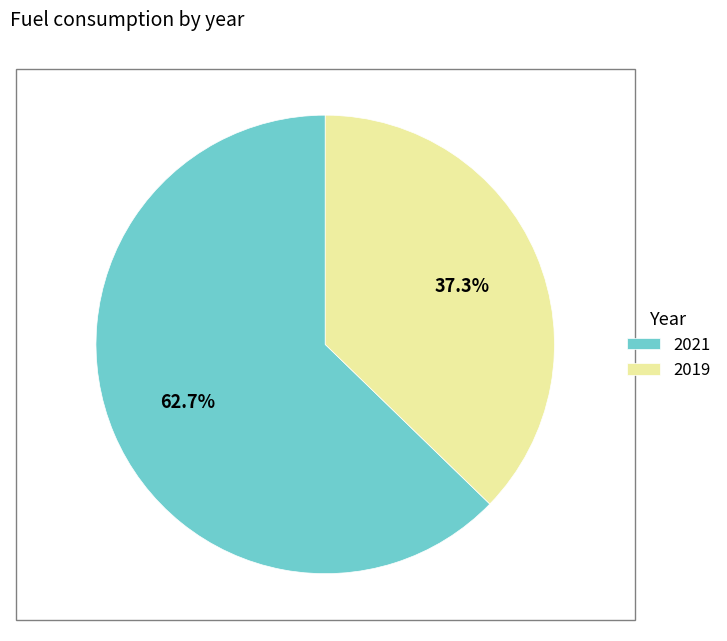

What percentage do 2021 and 2019 together represent?

100.0%